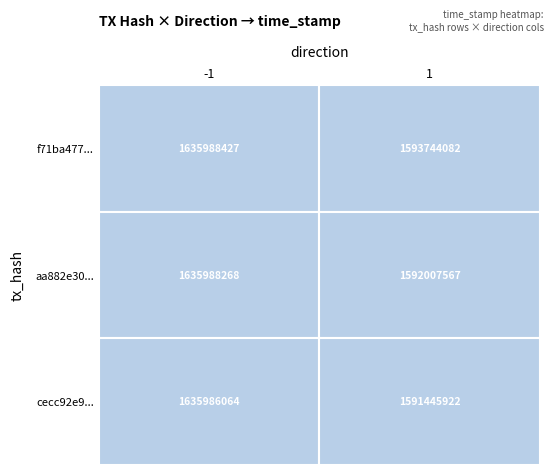

What is the average value of the 1 series?

1592399190